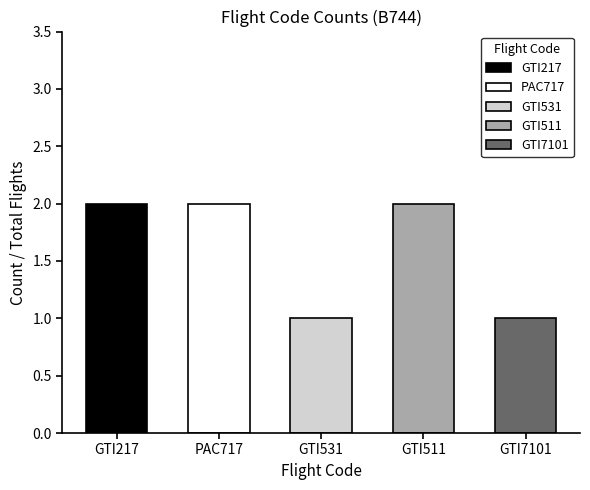

What is the value of the GTI511 bar at the 2nd from the left?

2